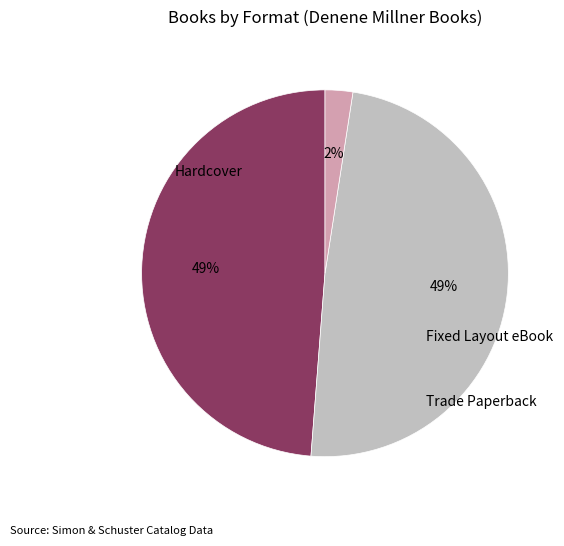

To the nearest percent, what is the combined percentage of Trade Paperback and Fixed Layout eBook?

51%